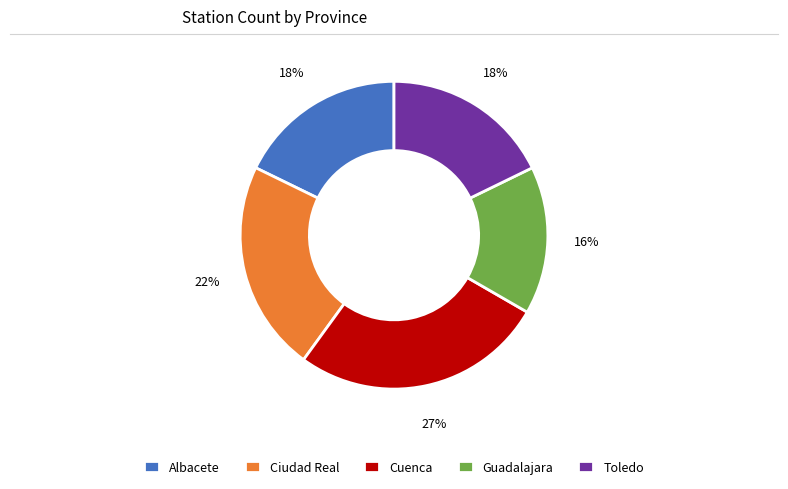

Is there a majority slice in this chart?

No